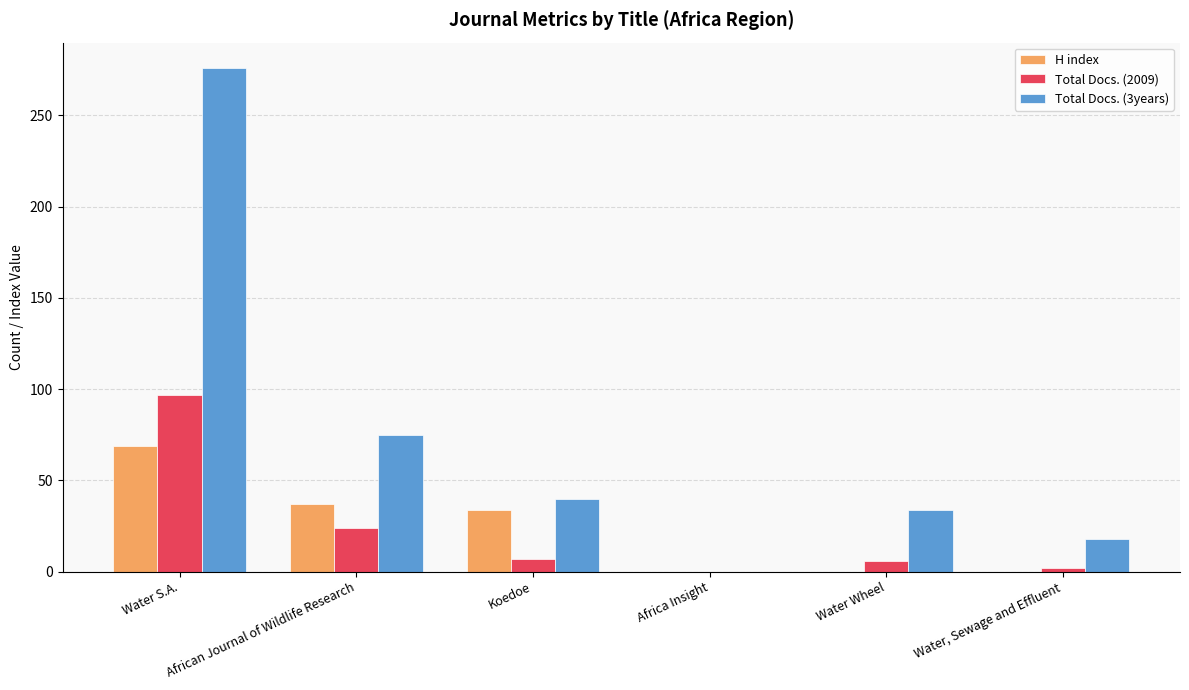

What is the total value across all series at Water Wheel?

40